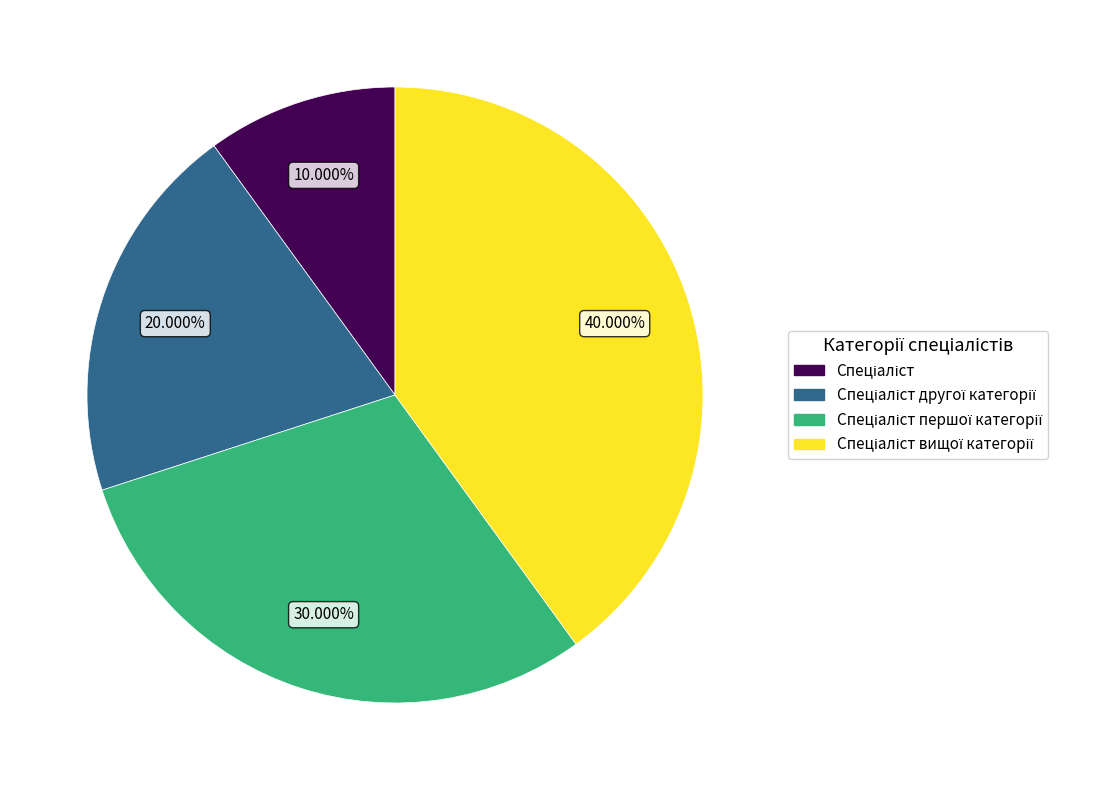

How many slices are in this pie chart?

4